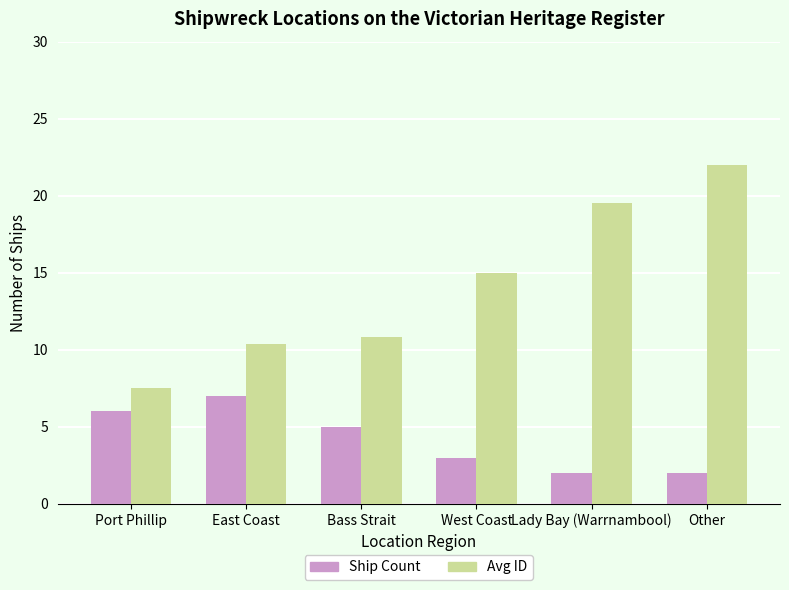

What is the sum of all Avg ID values?

85.2